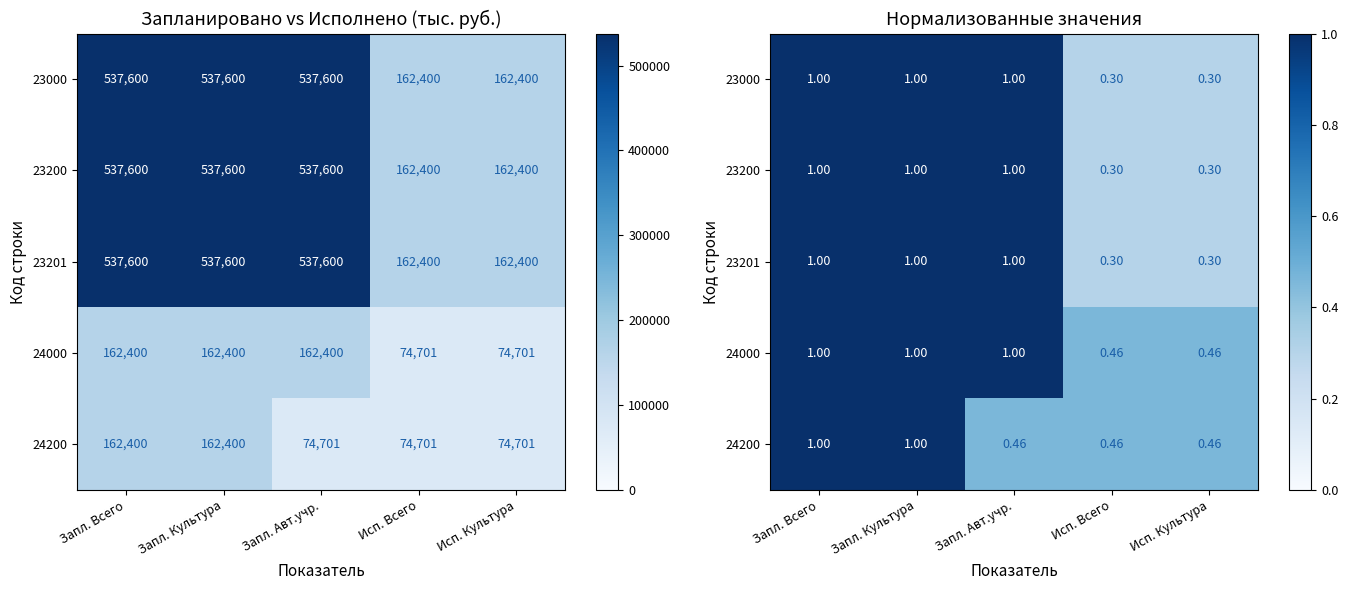

Between Исп. Культура and Запл. Авт.учр., which is larger?

Запл. Авт.учр.